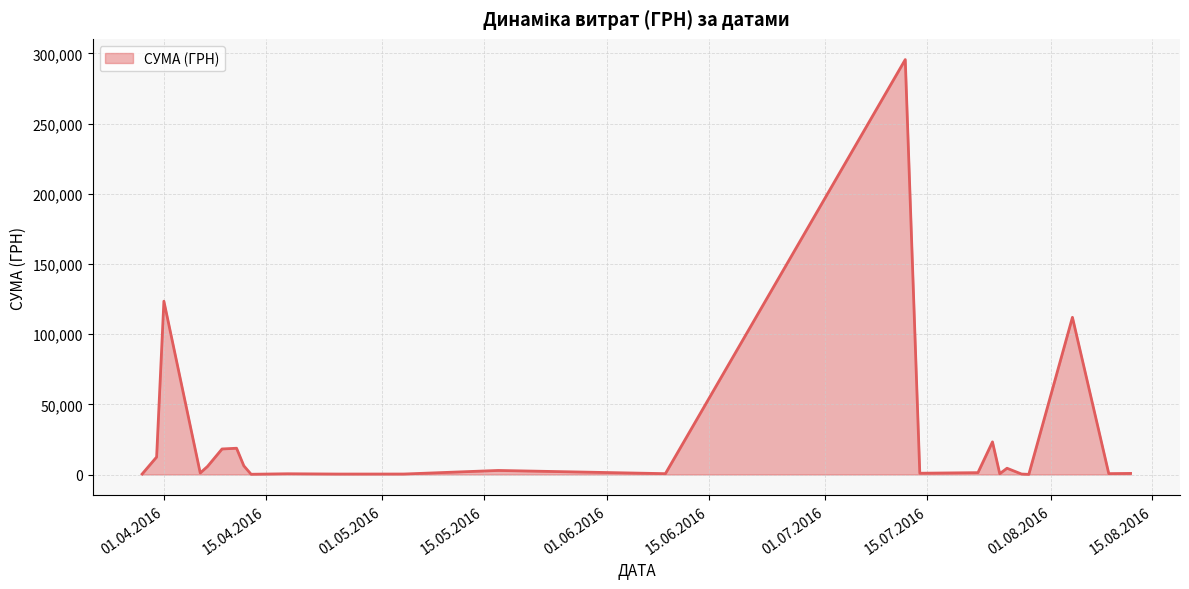

What is the greatest value displayed?

295638.6